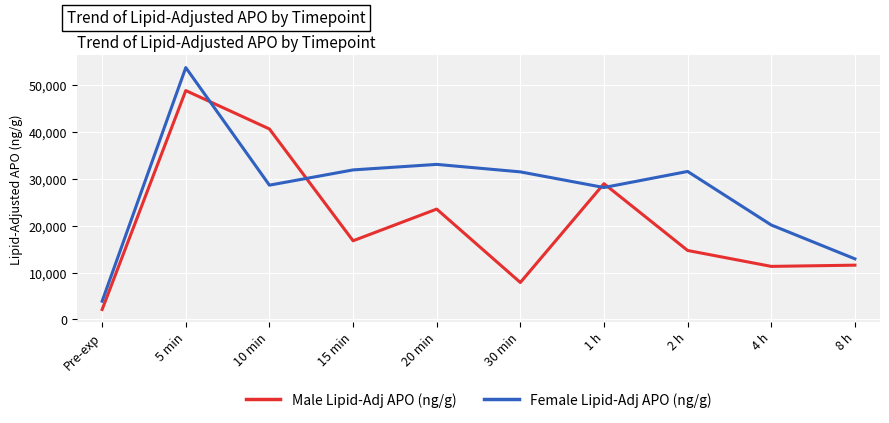

Which series has the widest spread of values?

Female Lipid-Adj APO (ng/g)